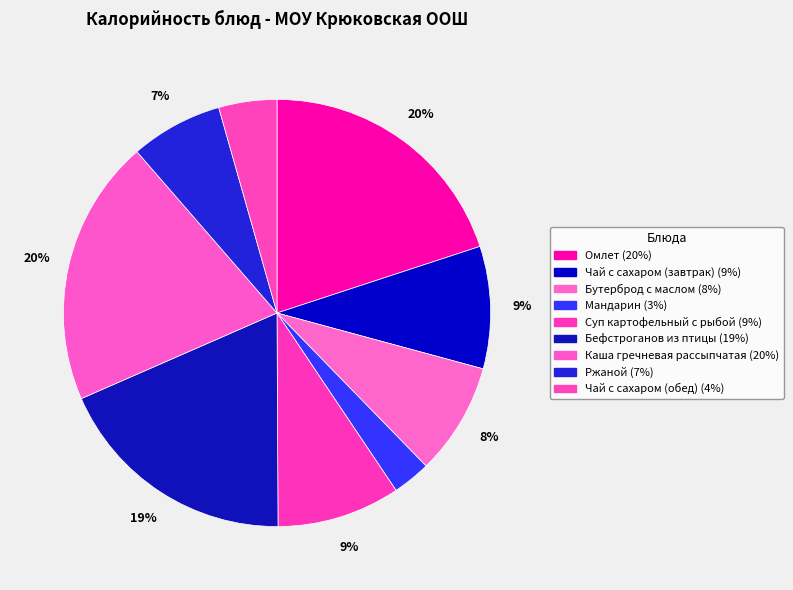

Is there any slice that represents more than half of the pie?

No